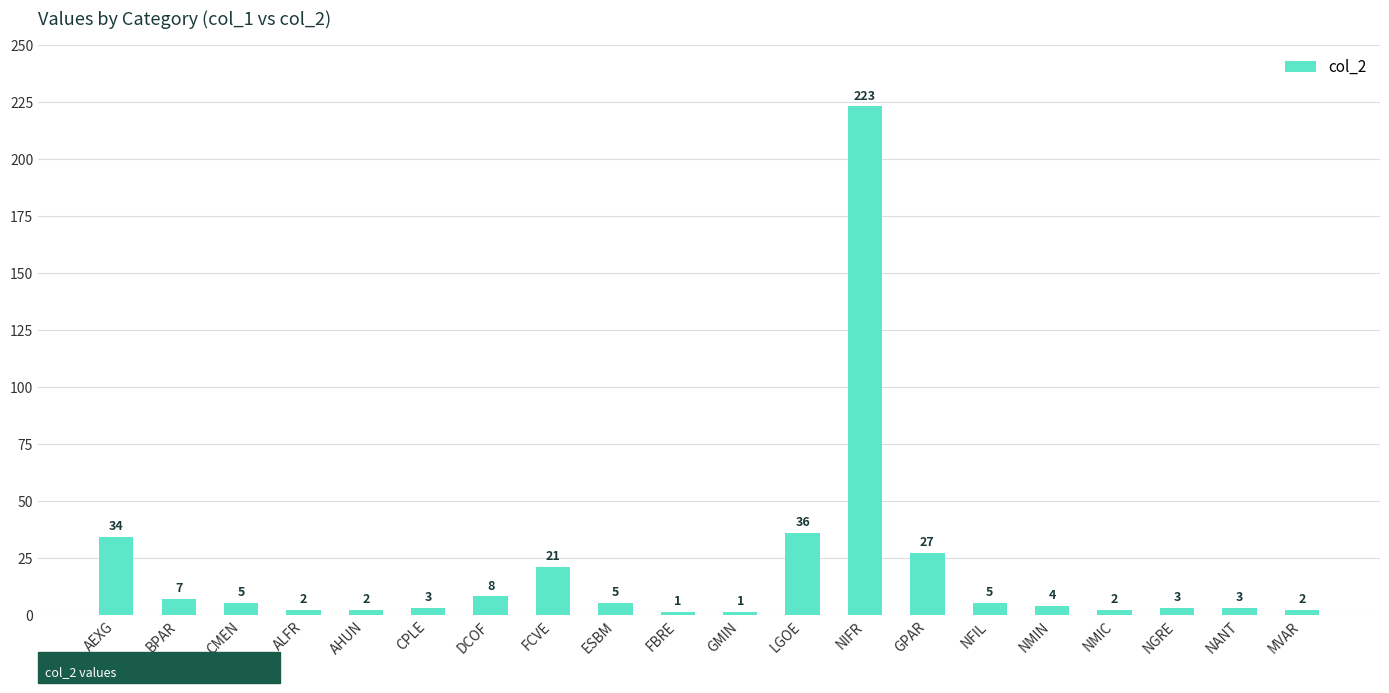

What is the label of the 1st bar from the left?

AEXG